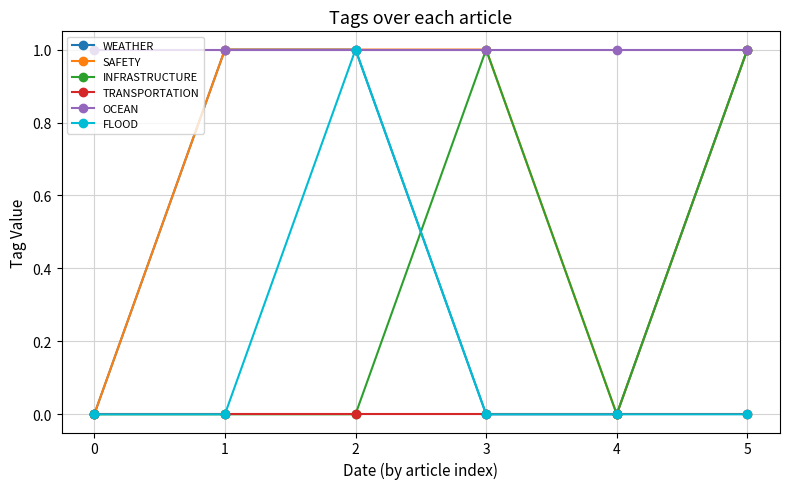

True or false: OCEAN has more than 2 points higher than both neighbors.

False